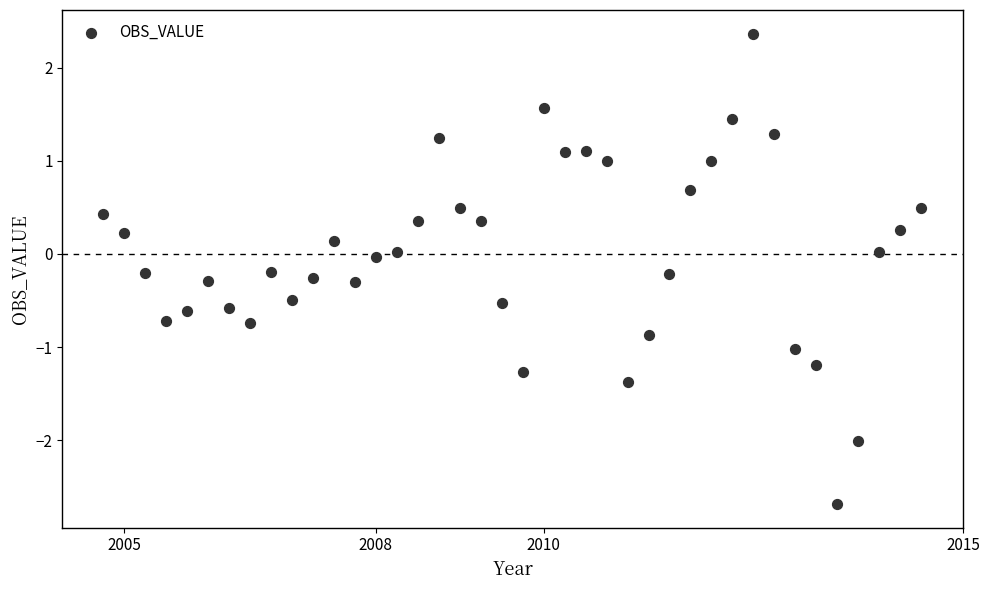

What is the range of Y values (max minus min)?

5.1